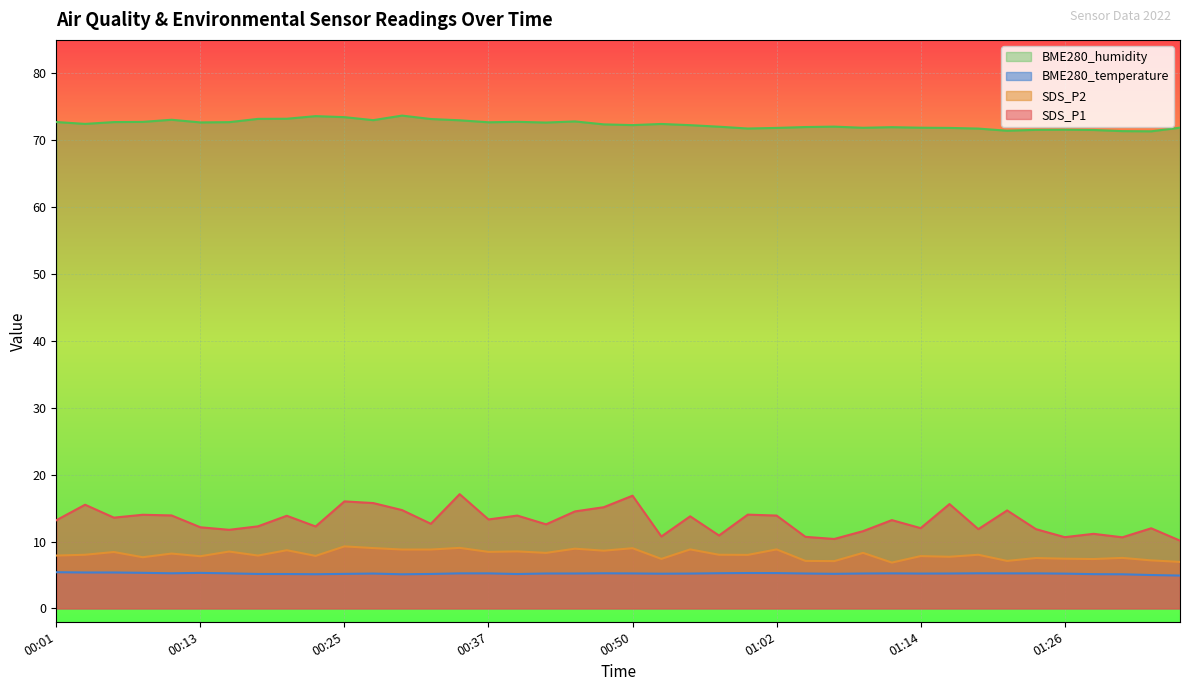

Rank the series by their maximum value, from lowest to highest.

BME280_temperature, SDS_P2, SDS_P1, BME280_humidity